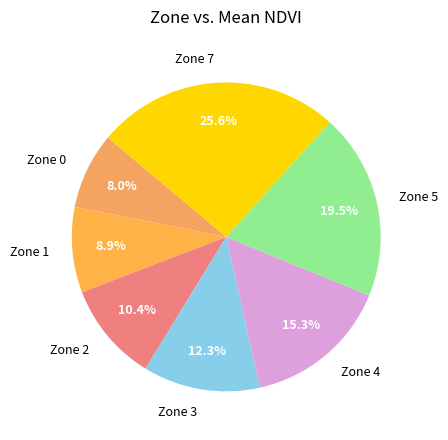

How many segments does this pie chart have?

7